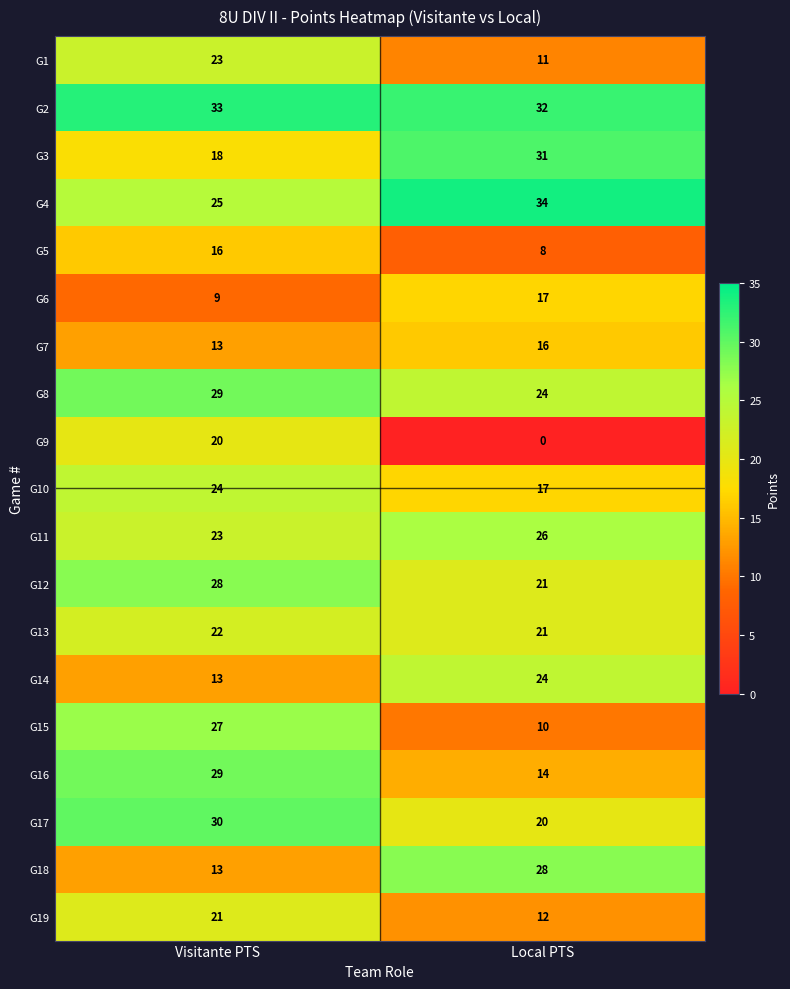

Which label corresponds to the largest value in the chart?

Local PTS